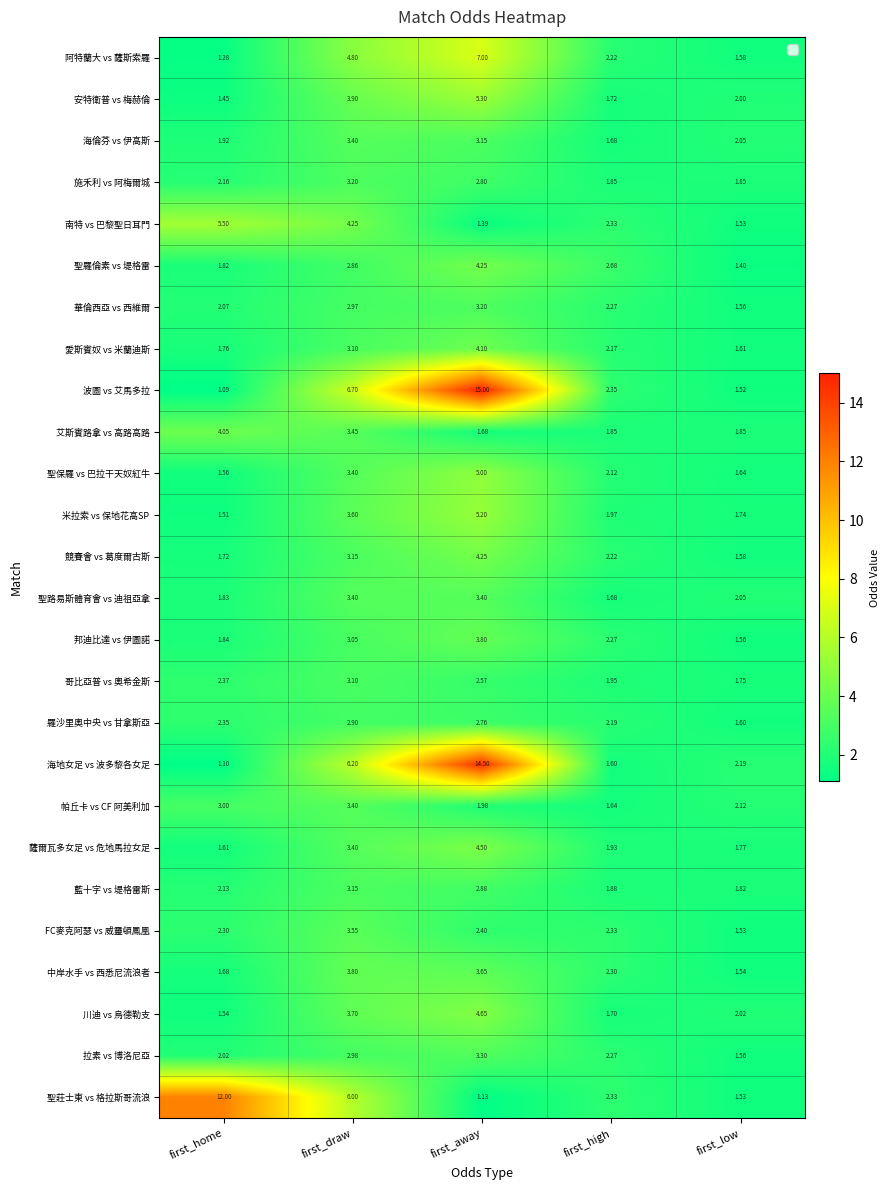

Where does the 華倫西亞 vs 西維爾 series first go above 2?

first_home